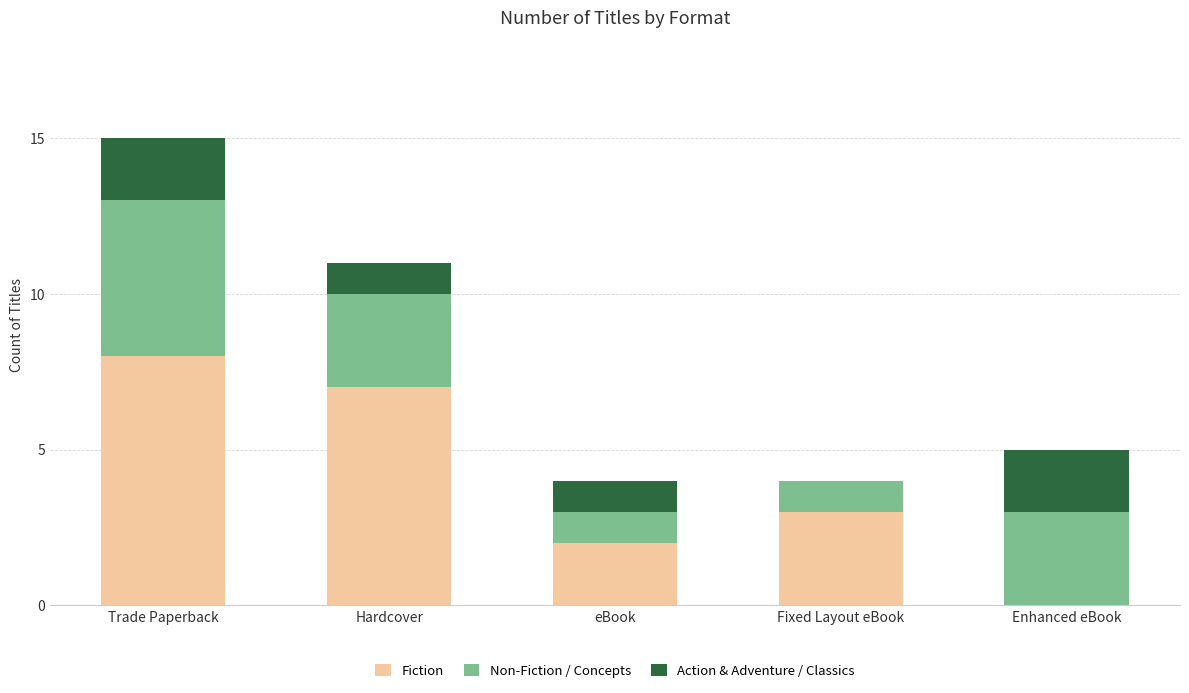

The value of Fiction at Trade Paperback is 8. True or false?

True